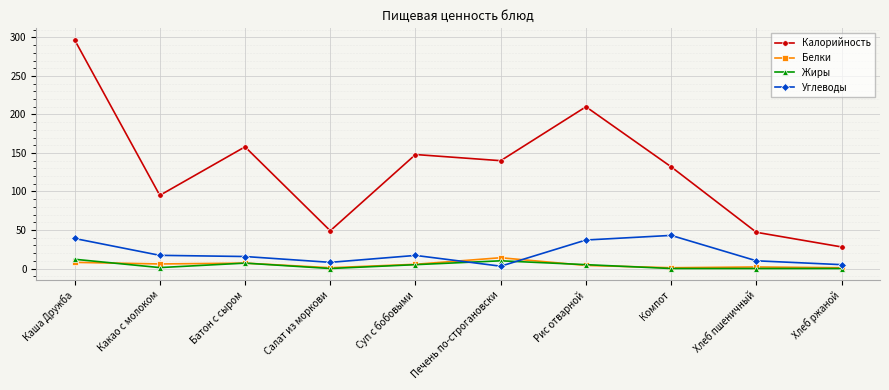

The Калорийность series shows 158.0 at Батон с сыром. True or false?

True